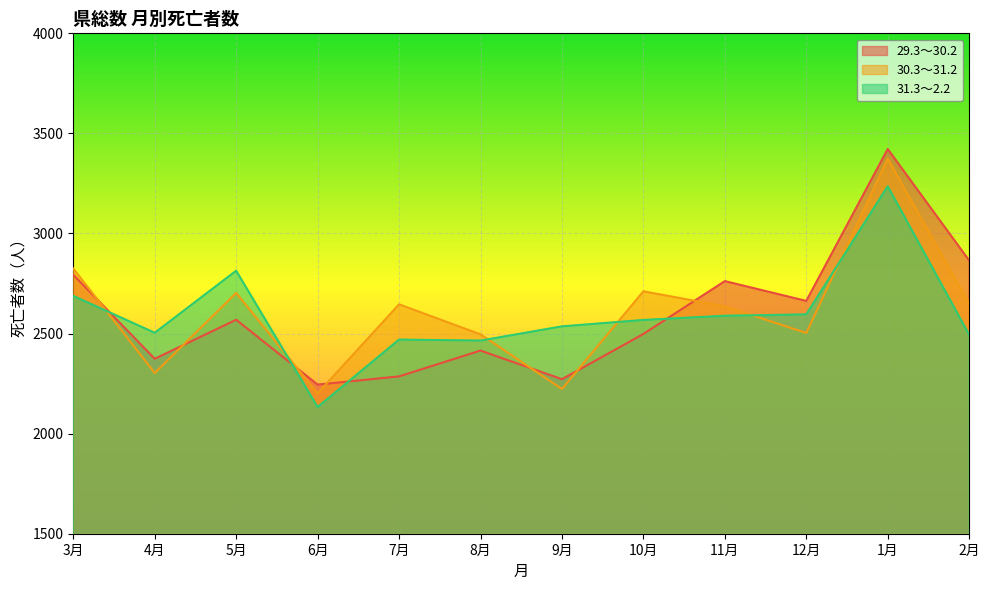

True or false: 29.3～30.2 has more than 2 interior local peaks.

True